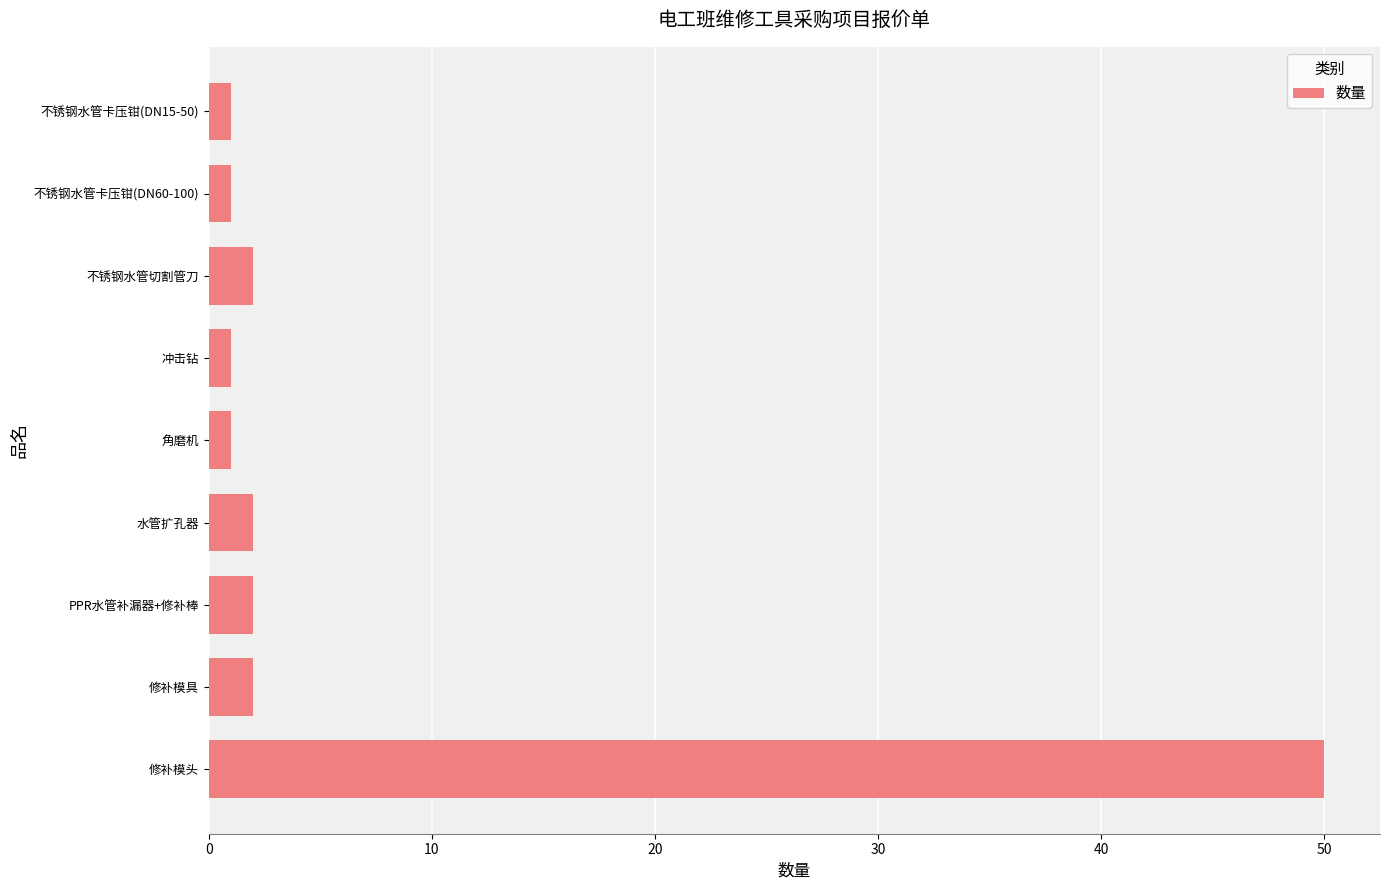

What is the label of the 3rd bar from the bottom?

PPR水管补漏器+修补棒